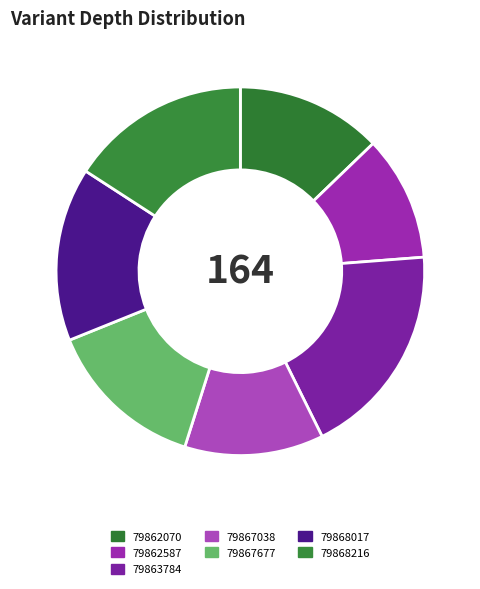

Rank the categories by value from lowest to highest.

79862587, 79867038, 79862070, 79867677, 79868017, 79868216, 79863784